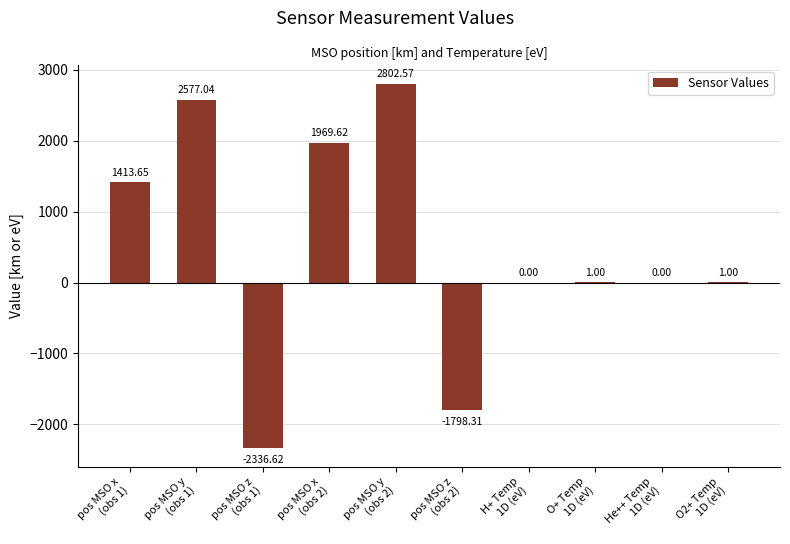

Is it true that the value at O+ Temp
1D (eV) is 1.0?

True